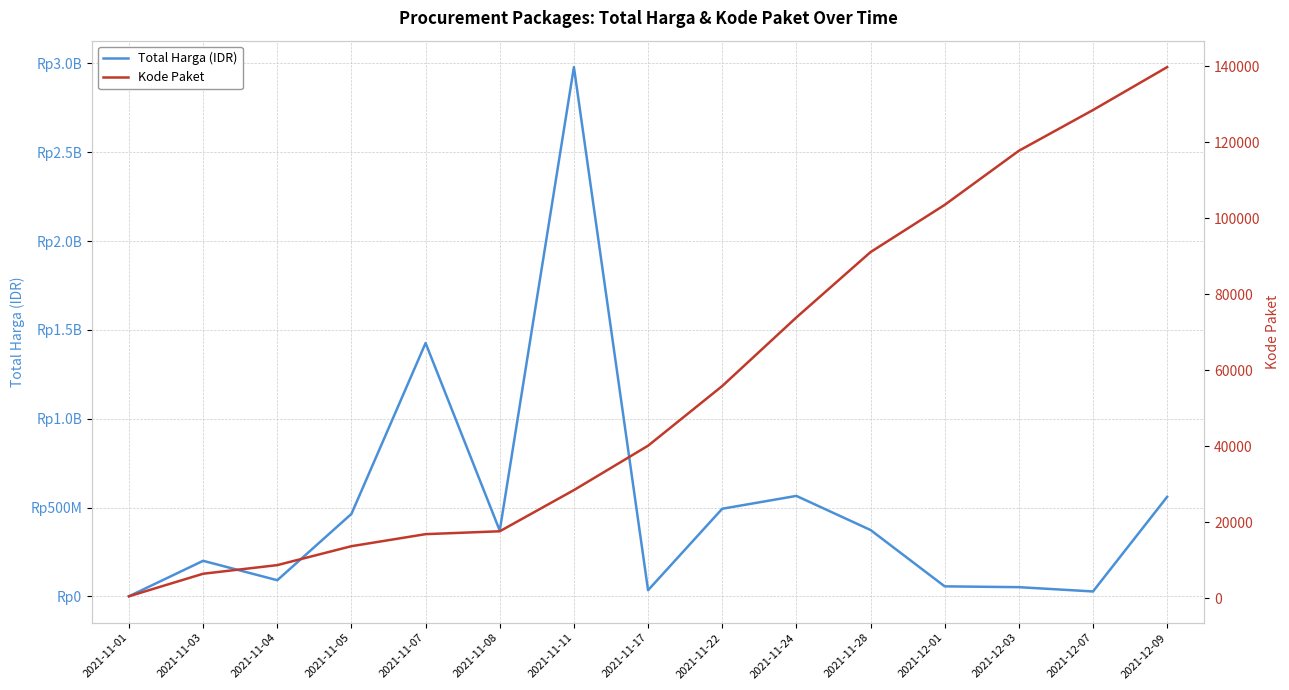

The value of Kode Paket at 2021-11-07 is 16823. True or false?

True